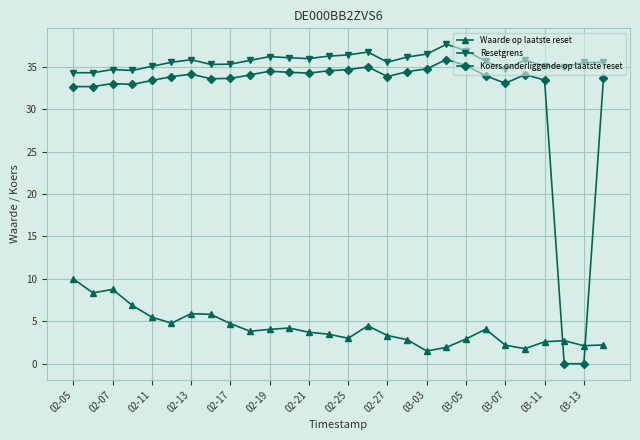

What is the difference between the second highest and minimum values in the Waarde op laatste reset series?

7.3